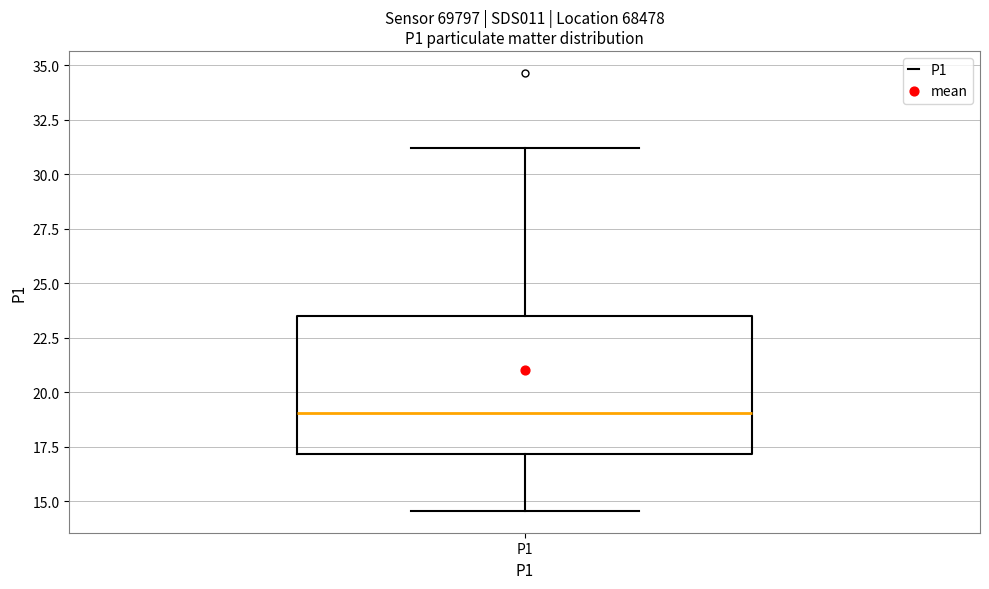

Read this box plot against the y-axis: the position of the median line, the range covered by the box, and the ends of both whiskers. The values are not printed on the chart, so give them approximately, as read against the axis.

median 19.0, box 17.0 to 23.5, whiskers 14.5 to 31.0